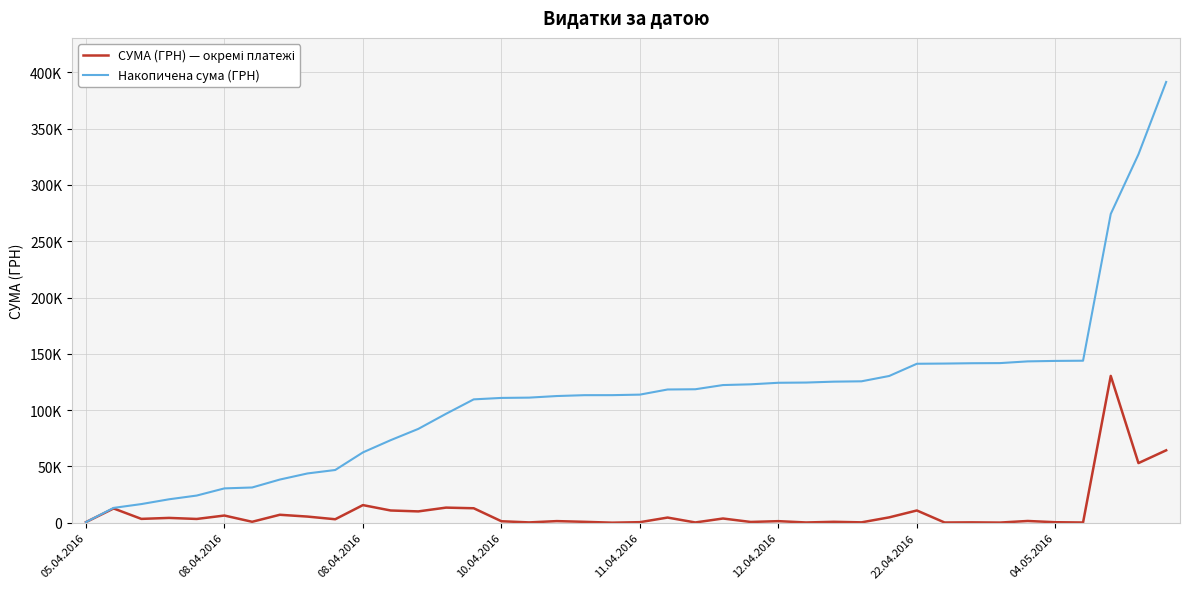

At which category does the chart reach its minimum across all series?

19